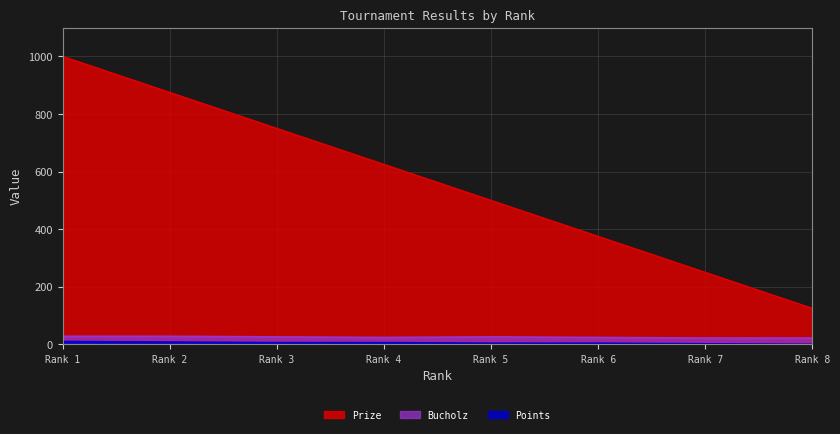

What is the difference between the maximum and minimum values in the Prize series?

875